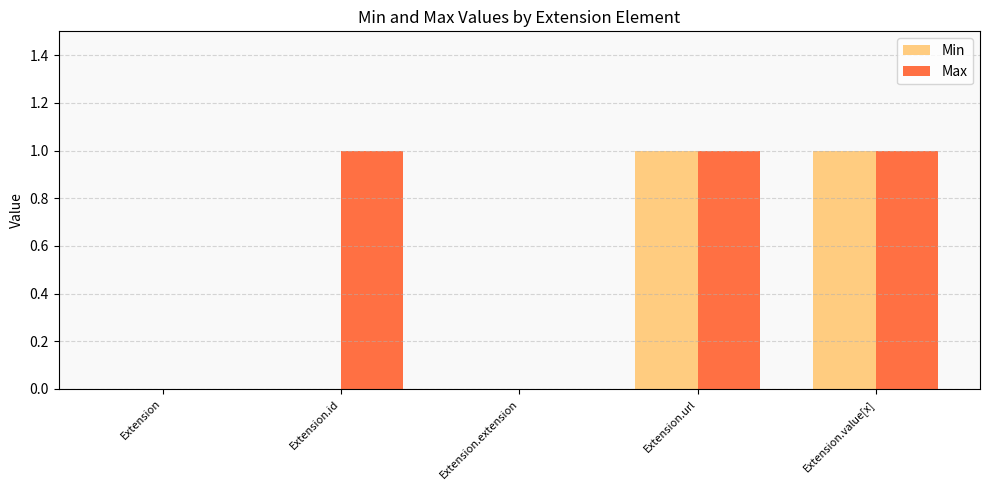

Is the value of Min at Extension.id greater than the value of Max at Extension.url?

No